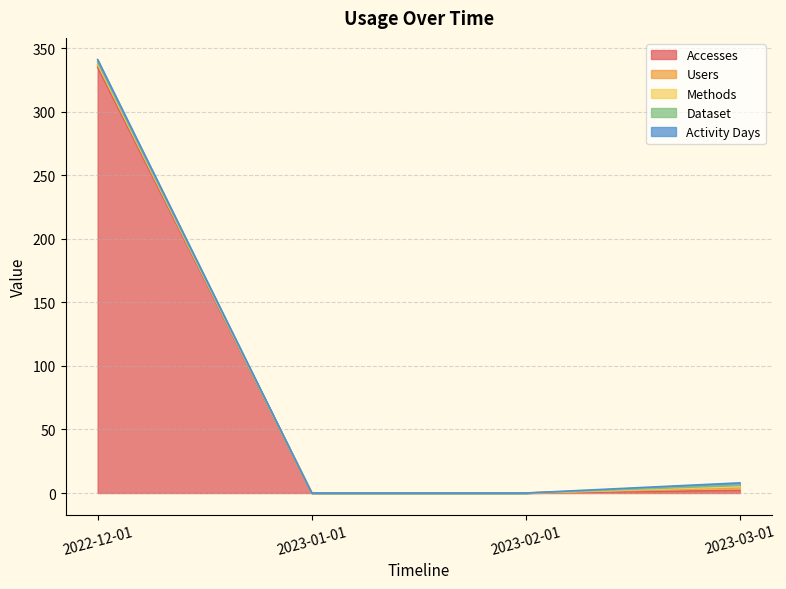

What is the maximum value for Activity Days?

2